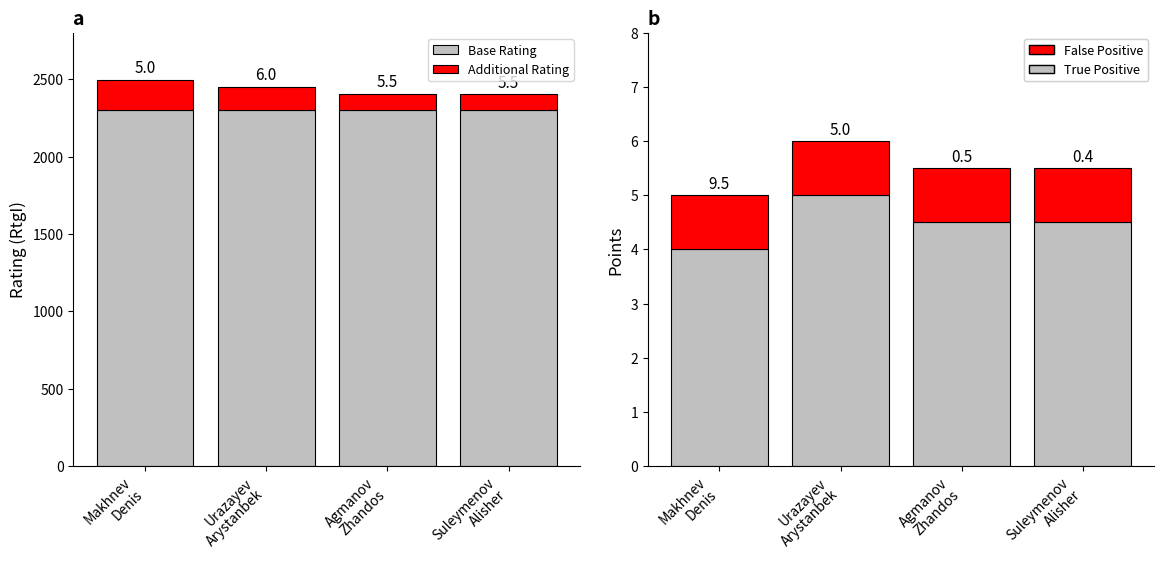

At Agmanov
Zhandos, list the series in order from largest to smallest.

Base Rating, Additional Rating, True Positive, False Positive